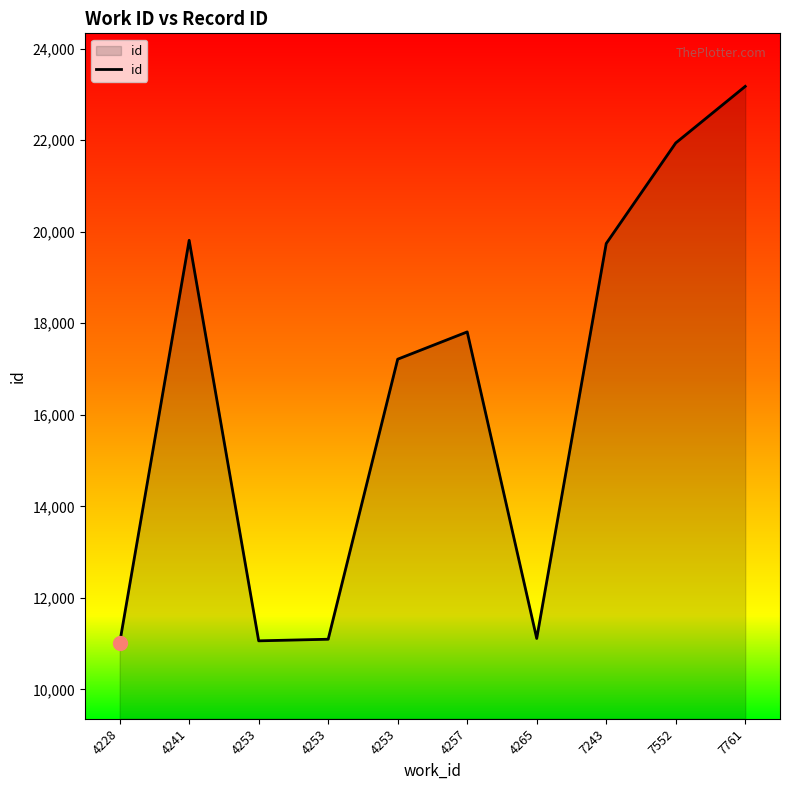

List the labels in order of value, smallest first.

4228, 4253, 4253, 4265, 4253, 4257, 7243, 4241, 7552, 7761